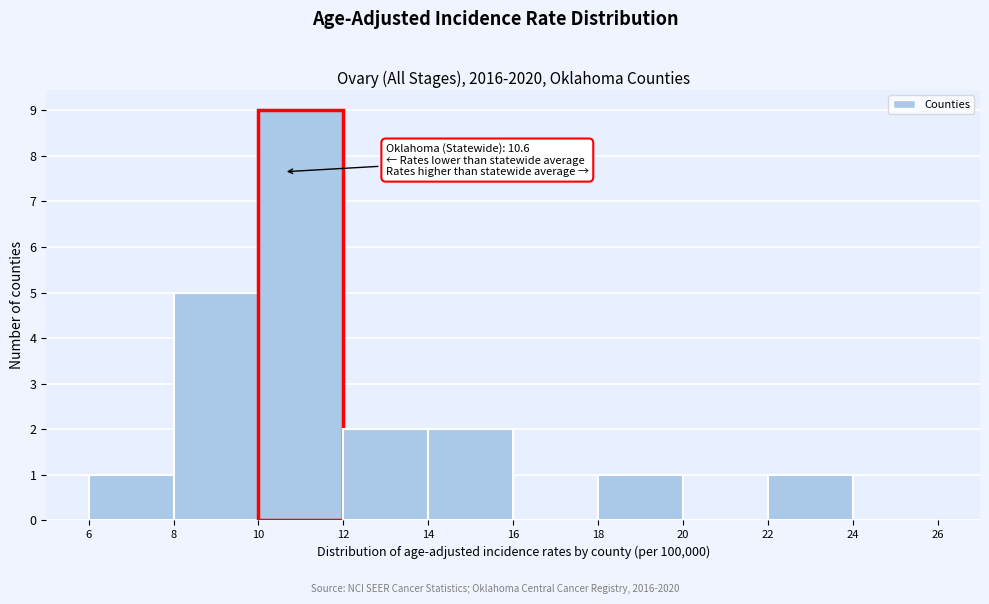

Which range on the x-axis has the tallest bar?

10 to 12